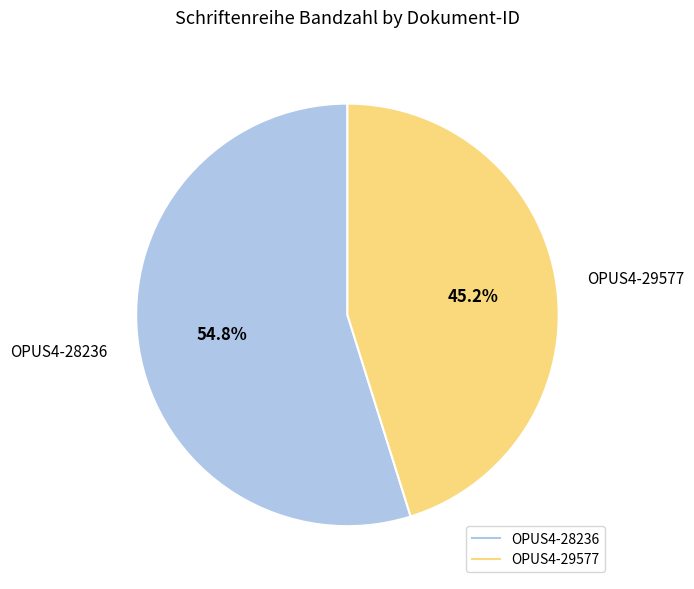

Do OPUS4-29577 and OPUS4-28236 together represent more than half of the pie?

Yes